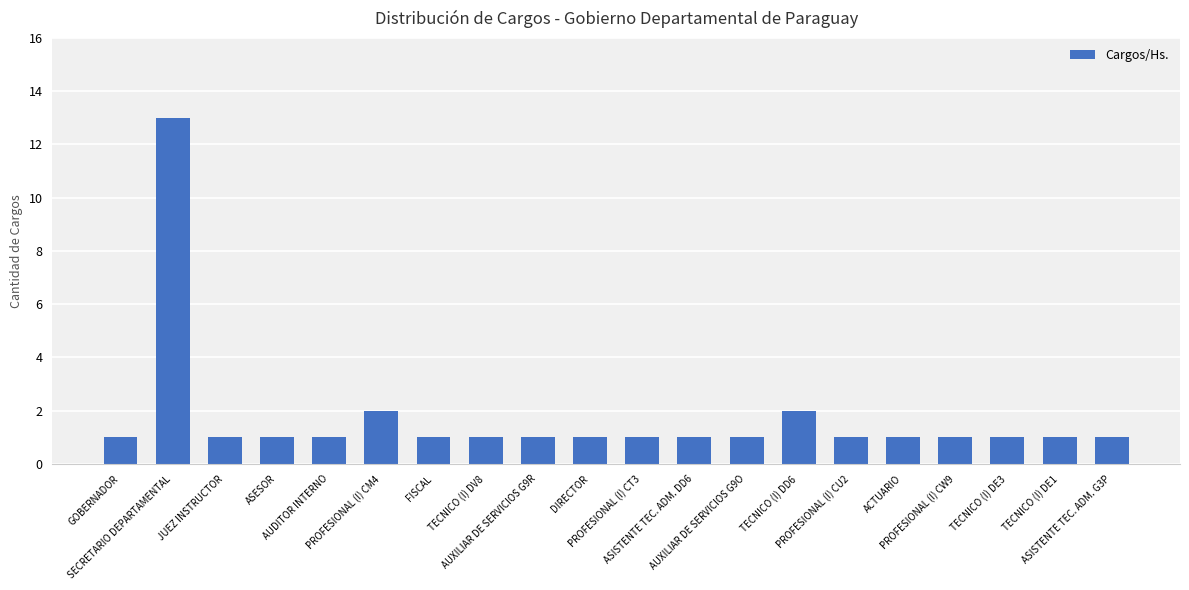

Is it true that the value at JUEZ INSTRUCTOR is 1?

True